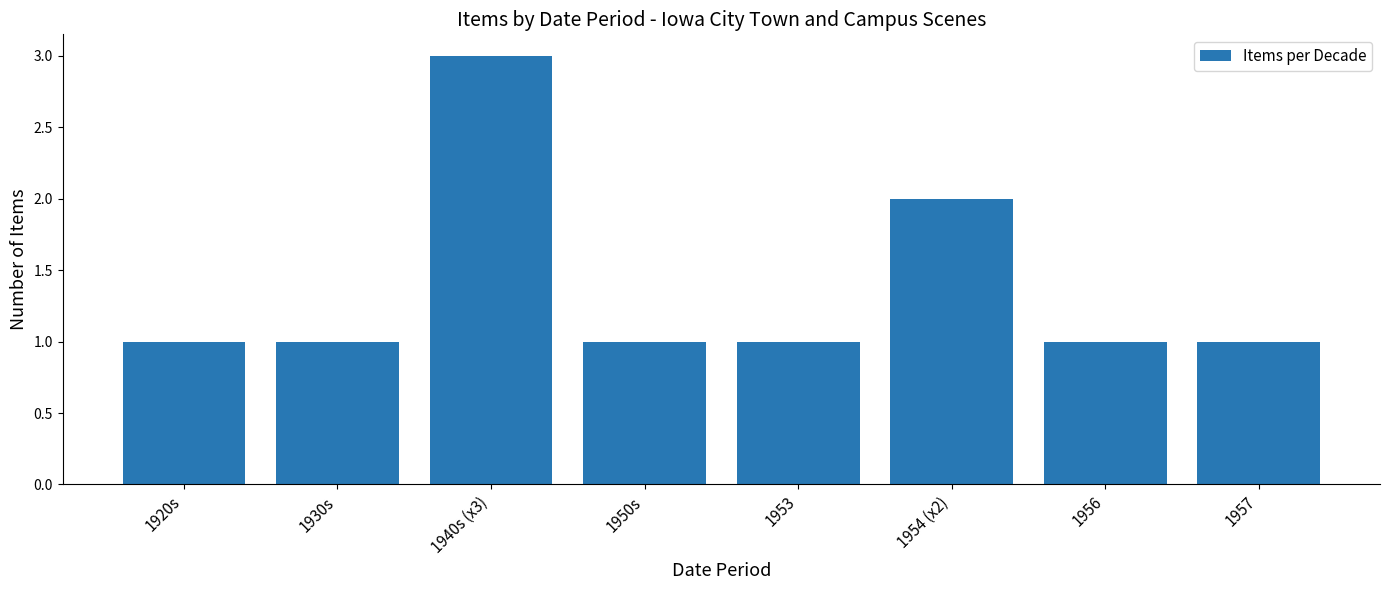

At which label is the value closest to 2?

1954 (x2)